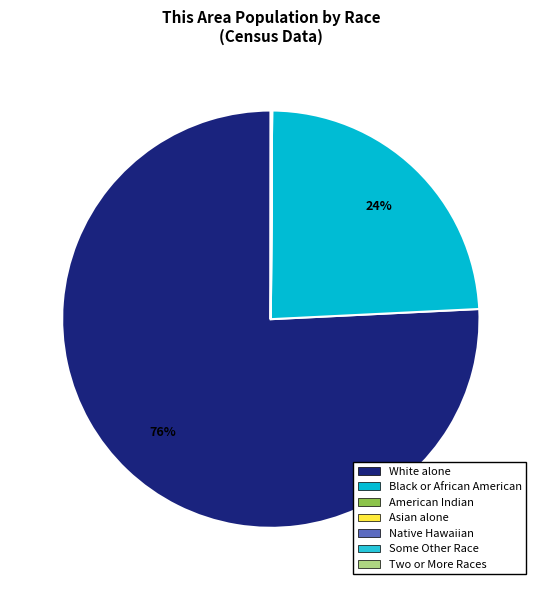

Which category has the biggest portion of the pie?

White alone